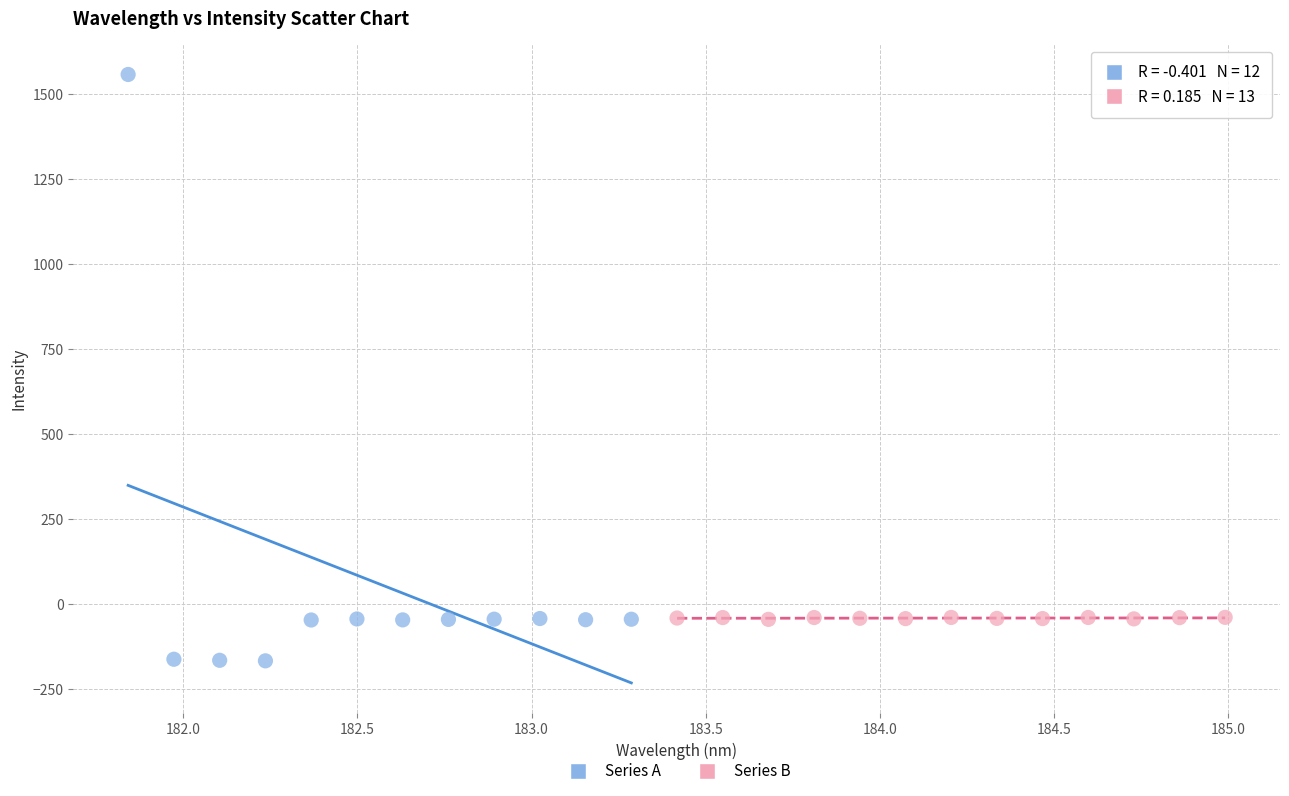

Which series has the largest Y range (max minus min)?

Series A